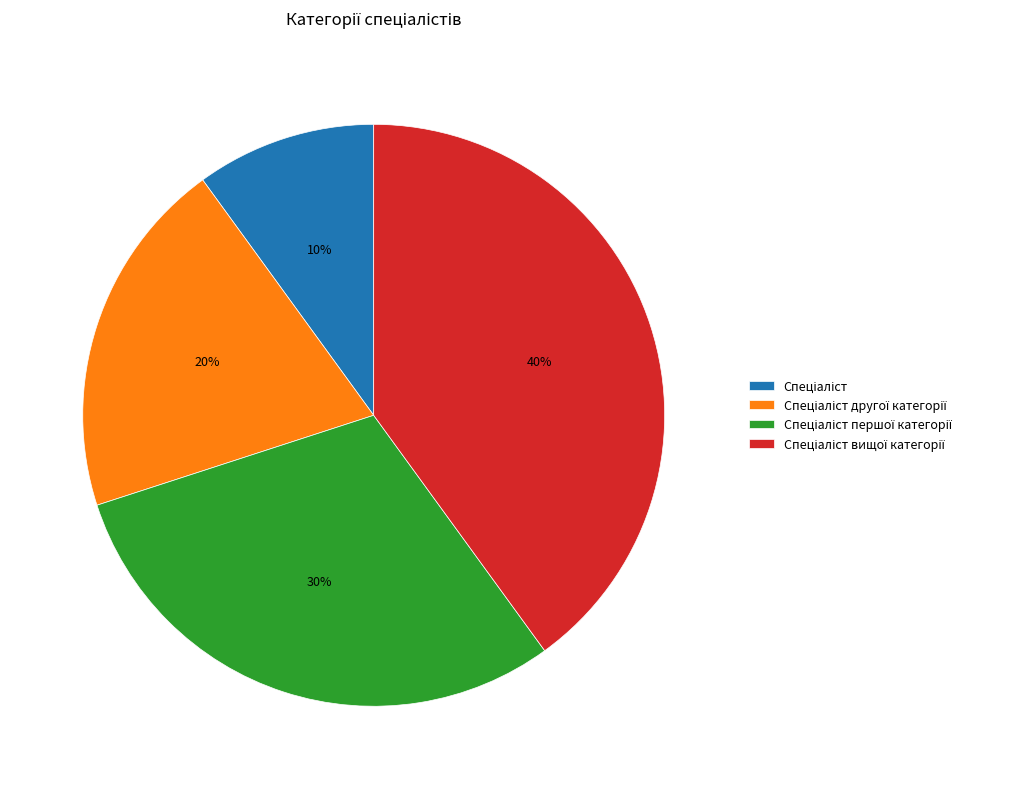

To the nearest percent, what is the difference between the largest and smallest slice percentages?

30%